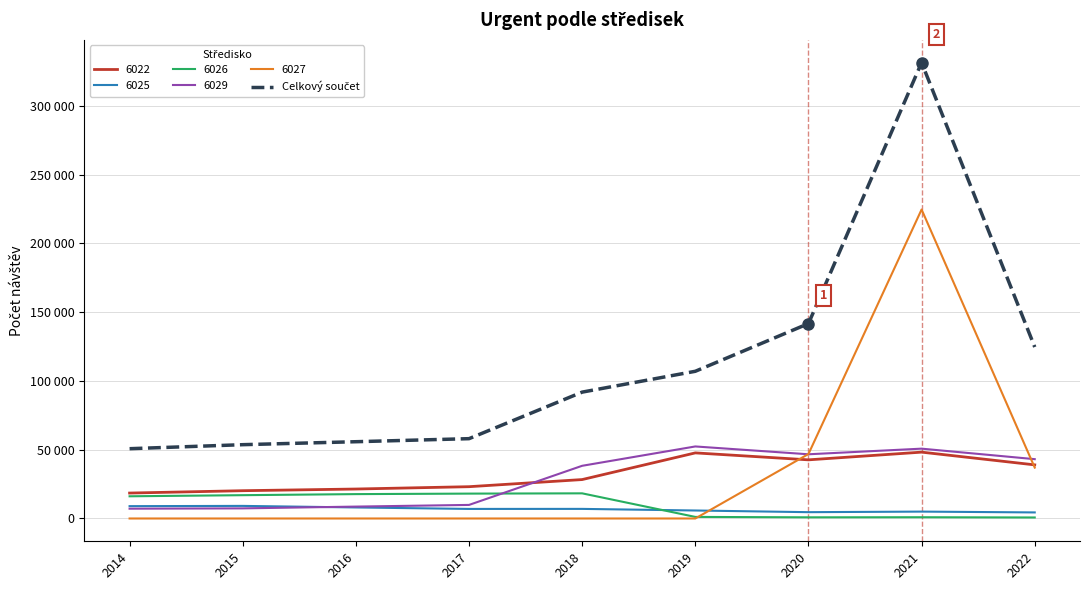

Does the chart have visible grid lines?

Yes